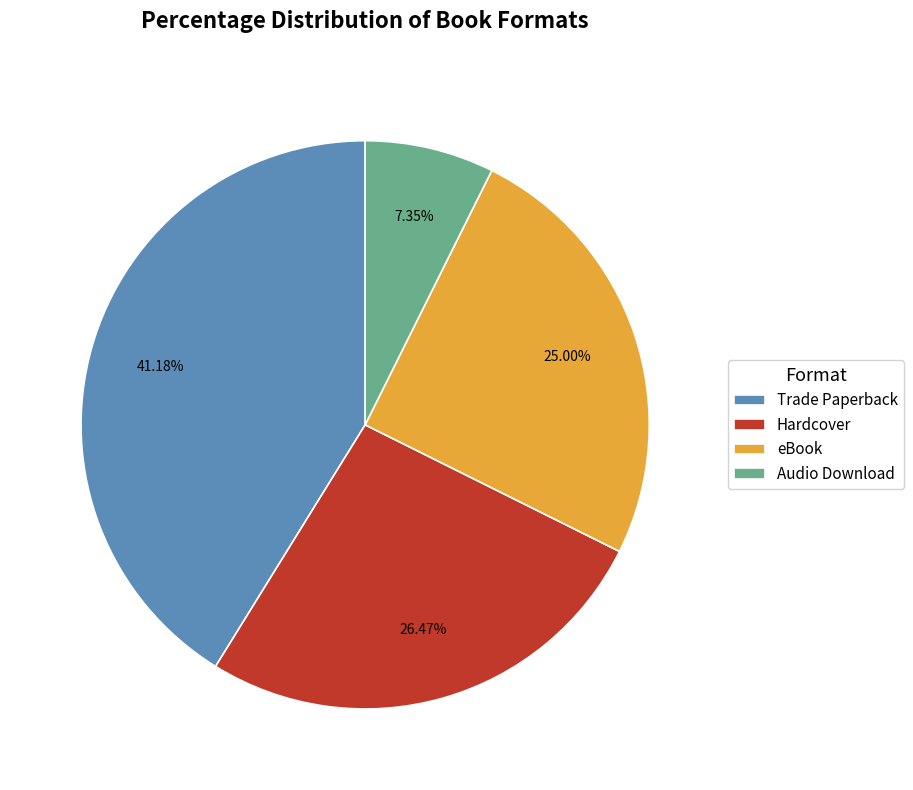

Rank the categories by value from highest to lowest.

Trade Paperback, Hardcover, eBook, Audio Download